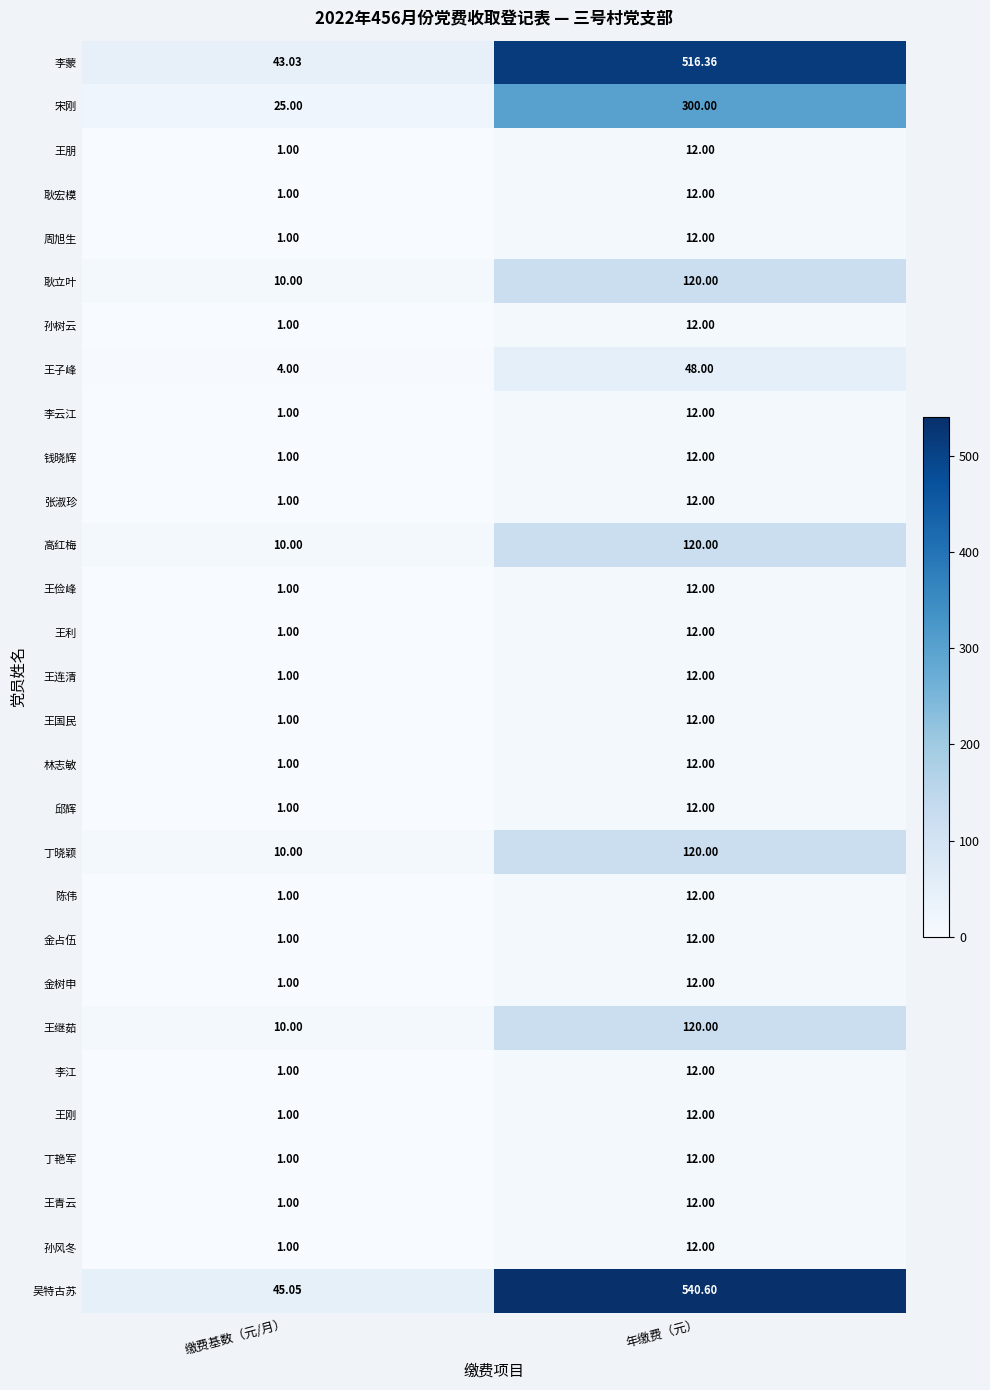

Is the value of 吴特古苏 at 缴费基数（元/月） greater than the value of 宋刚 at 缴费基数（元/月）?

Yes